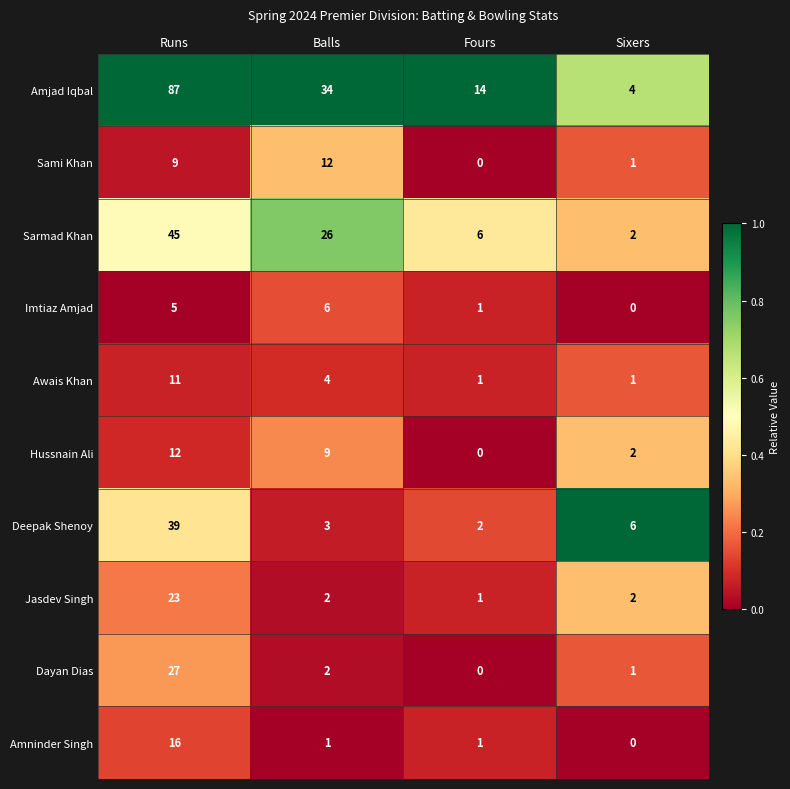

At which label does Amjad Iqbal reach its peak?

Runs